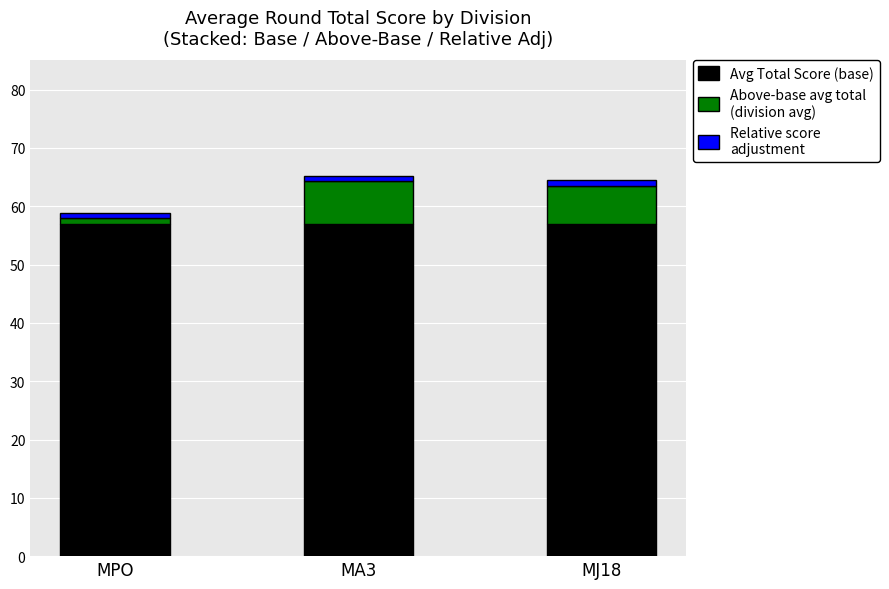

How many series are shown in this chart?

3